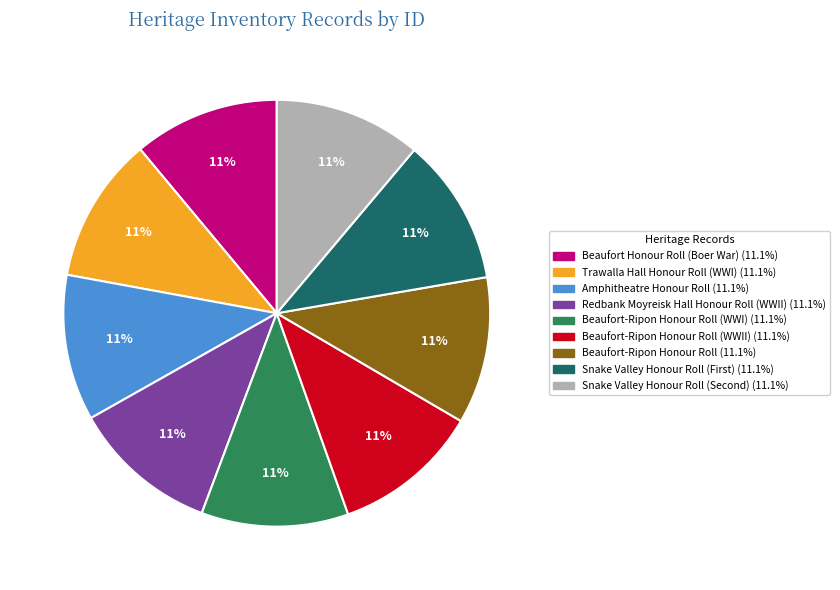

To the nearest percent, what is the average slice percentage?

11%